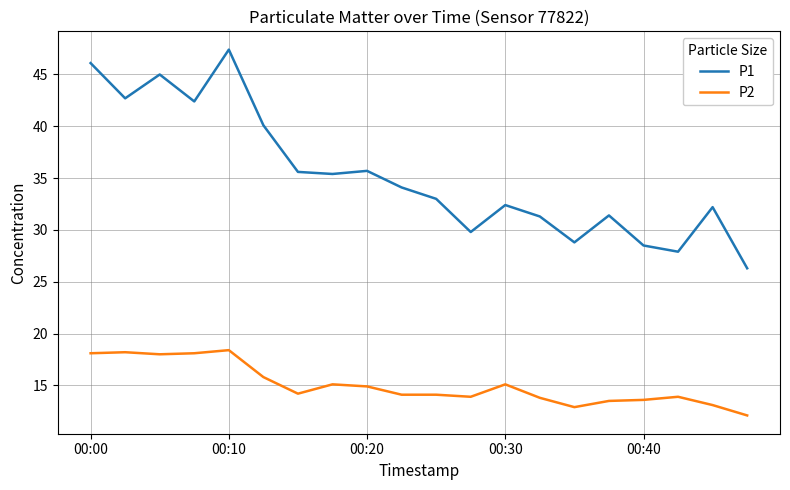

Which series has the largest range (max minus min)?

P1